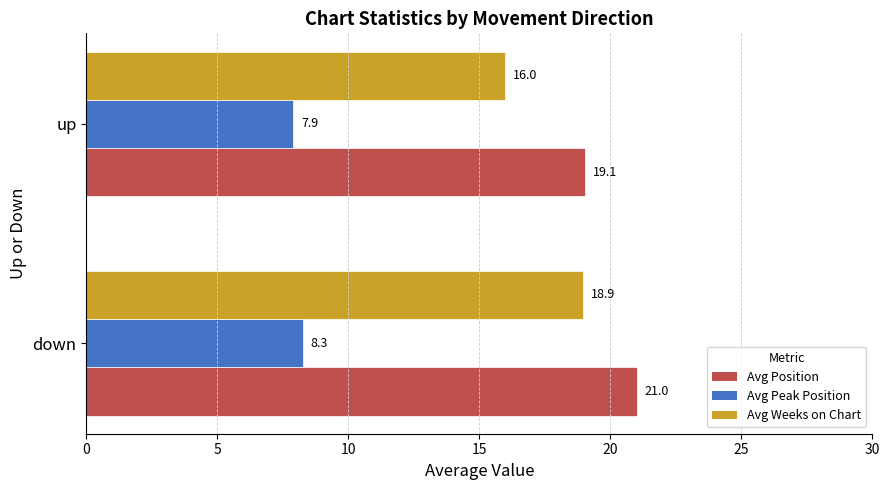

What is the spread (max minus min) of values at down?

12.7